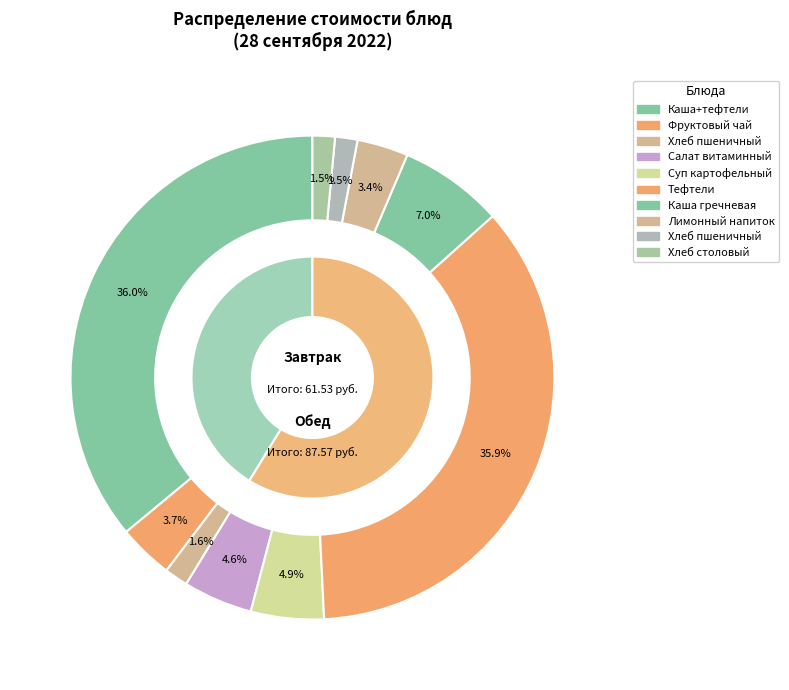

What portion of the pie excludes Хлеб столовый (ржано-пшеничный)?

98.5%